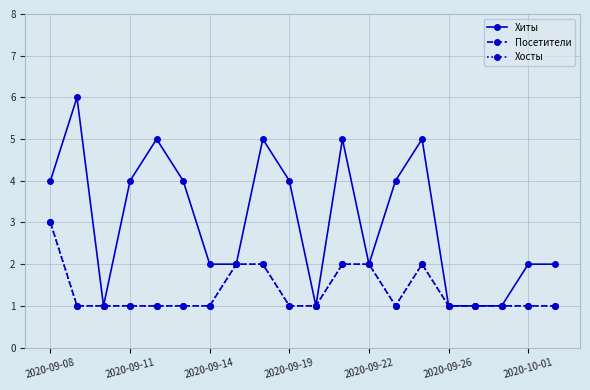

Is this an area chart (filled region under the line)?

No